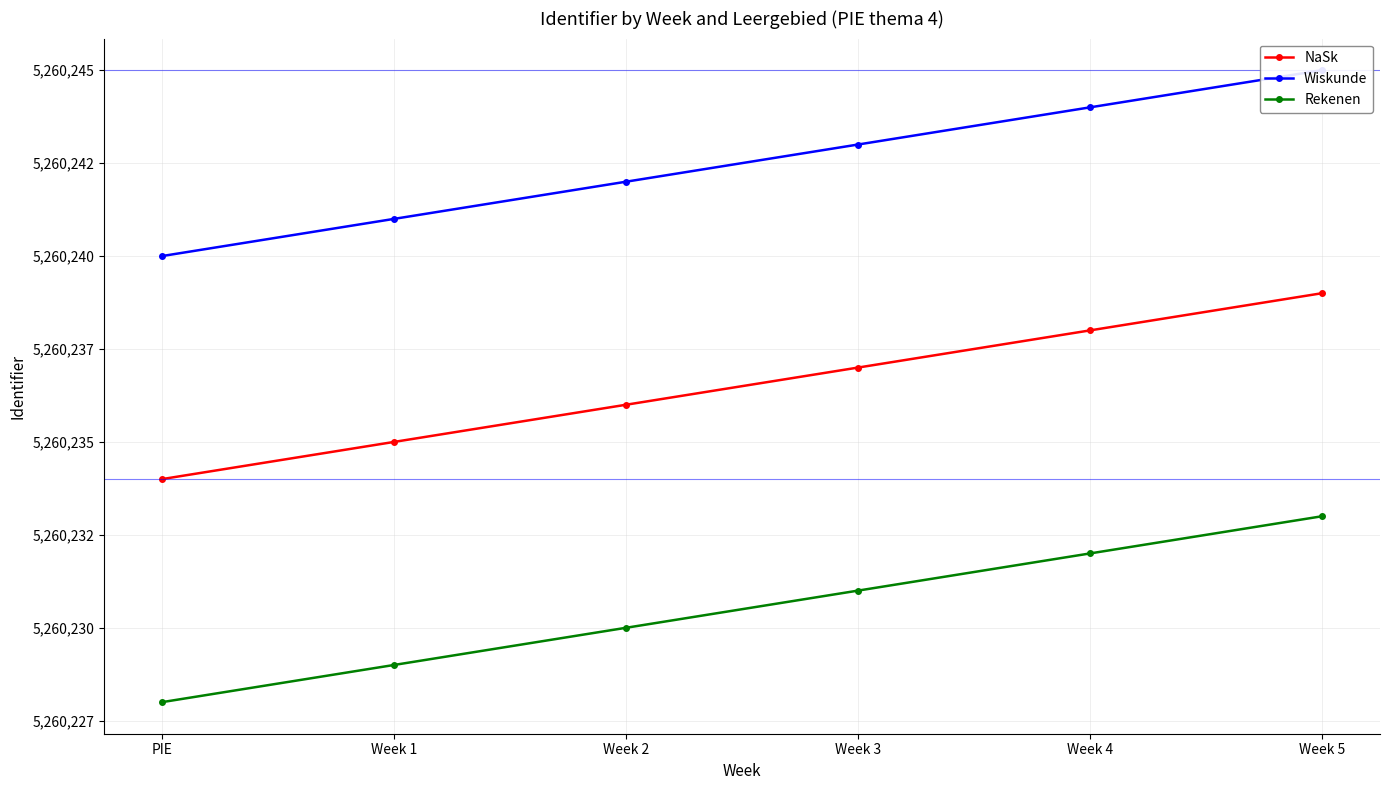

Which series has the largest total across all categories?

Wiskunde